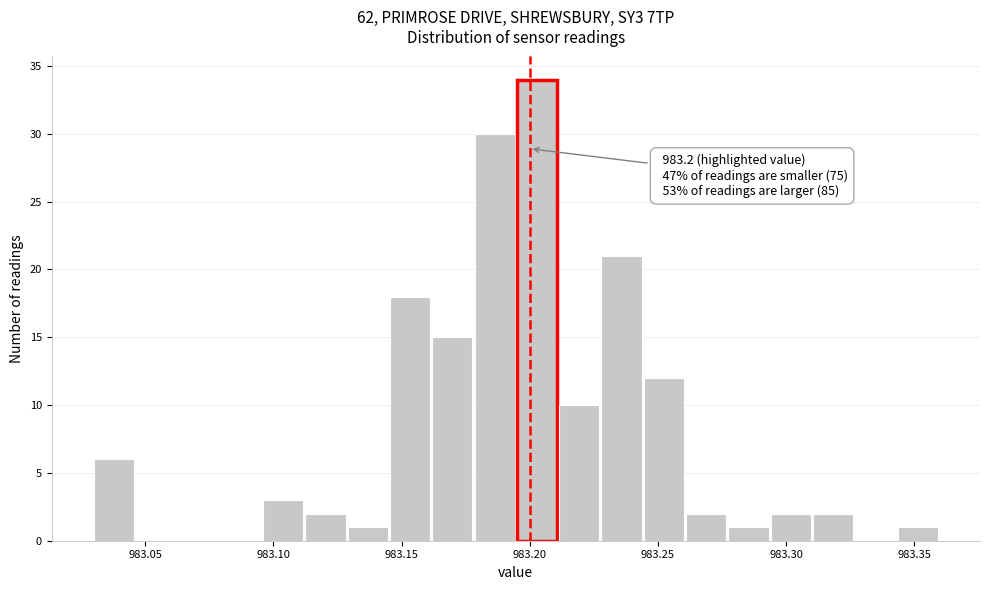

Read against the x-axis, roughly where is the centre of the tallest bar?

983.205